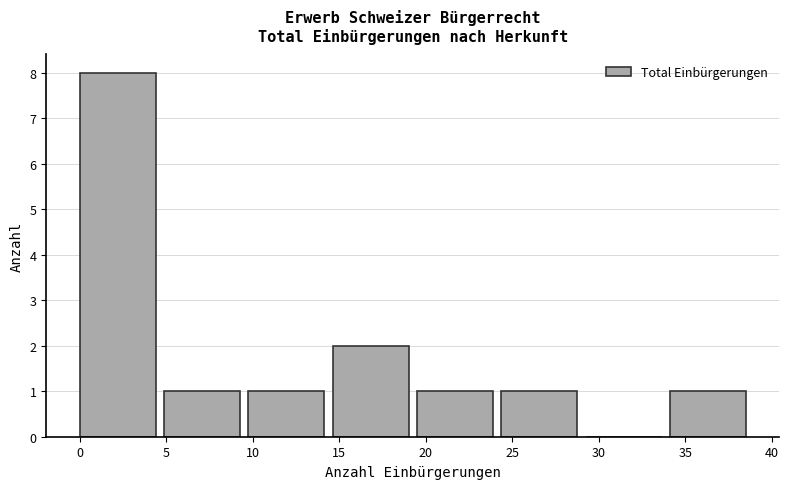

Reading left to right, transcribe this chart: for each bar, give the range it covers on the x-axis and its height. Neither the bar edges nor the heights are printed on the chart, so give them approximately, as read against the axes.

0.0 to 5.0: 8
5.0 to 10.0: 1
10.0 to 14.5: 1
14.5 to 19.5: 2
19.5 to 24.5: 1
24.5 to 29.5: 1
29.5 to 34.0: 0
34.0 to 39.0: 1